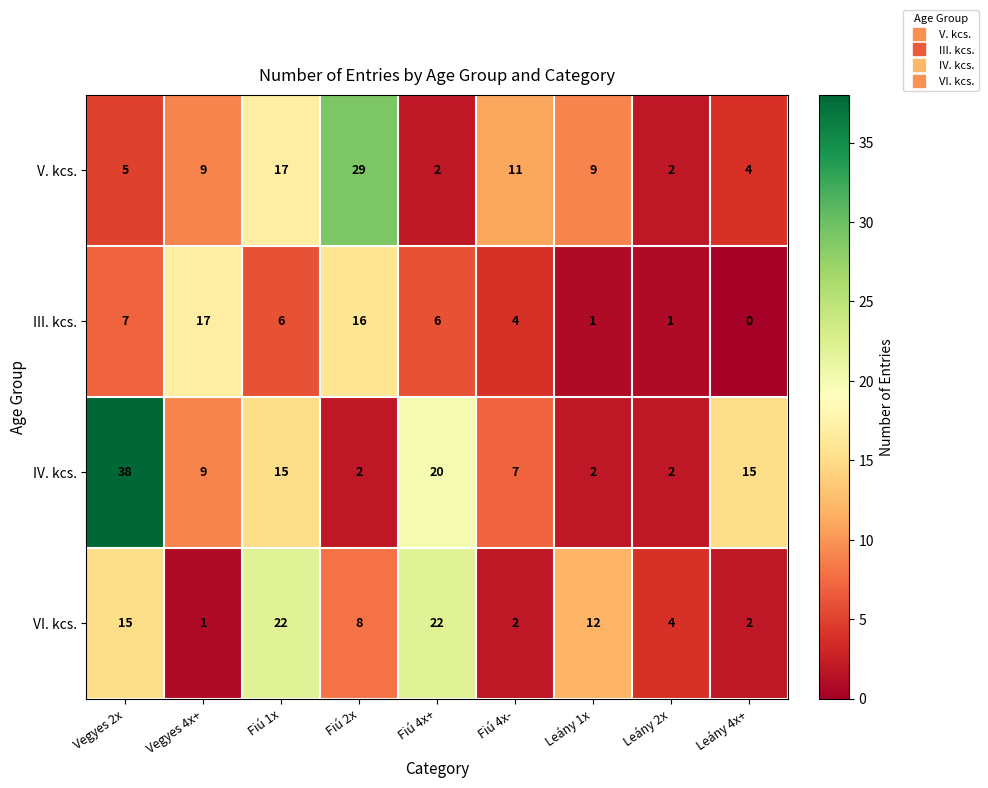

What is the difference between the maximum and minimum values in the IV. kcs. series?

36